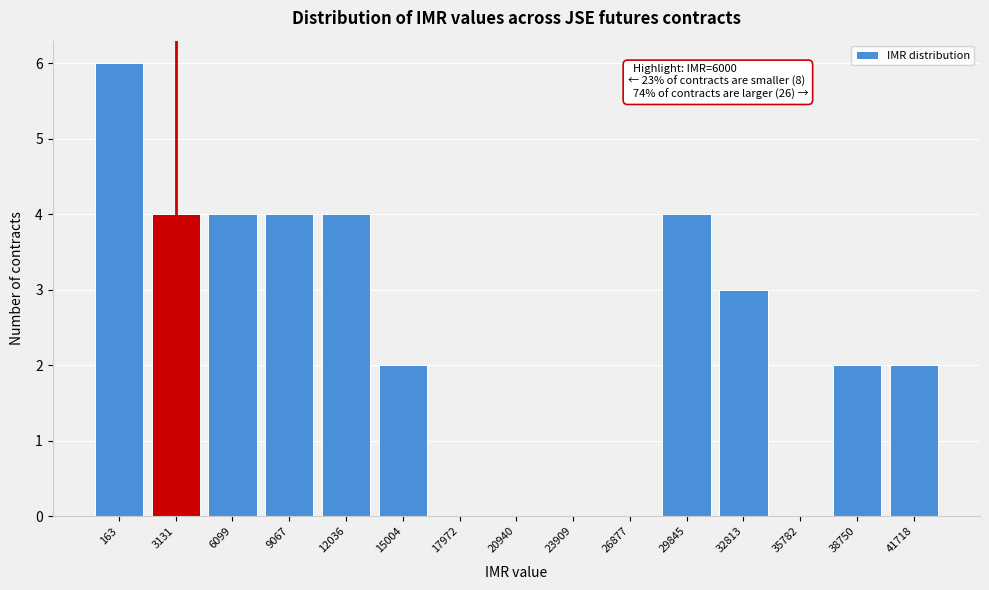

Reading left to right, what are all the values shown in this chart?

163=6	3131=4	6099=4	9067=4	12036=4	15004=2	17972=0	20940=0	23909=0	26877=0	29845=4	32813=3	35782=0	38750=2	41718=2